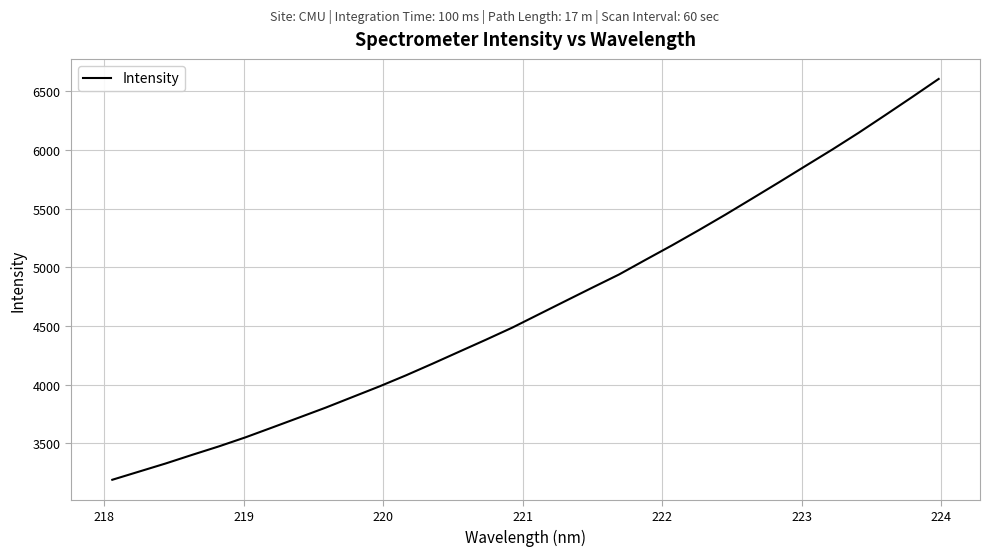

What is the difference between the maximum and minimum values?

3417.4